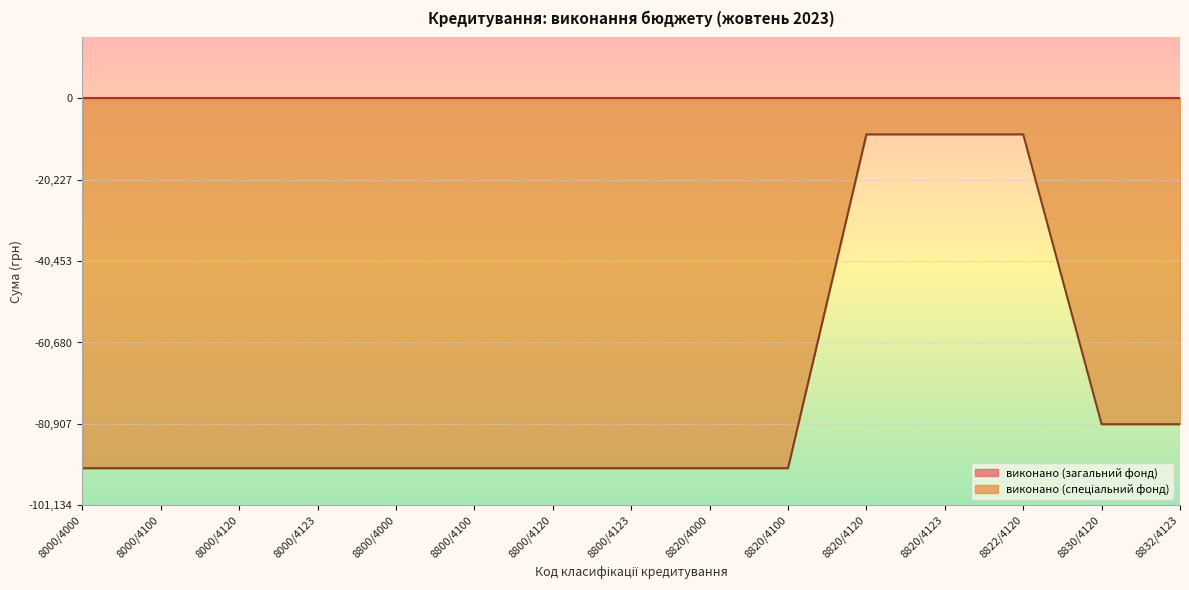

What is the total value across all series at 8800/4120?

-91939.6